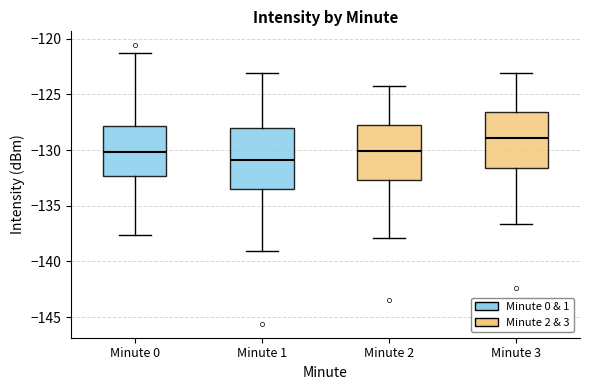

Where is the lower edge of the box for Minute 3 on the y-axis? The values are not printed on the chart, so give them approximately, as read against the axis.

-131.5